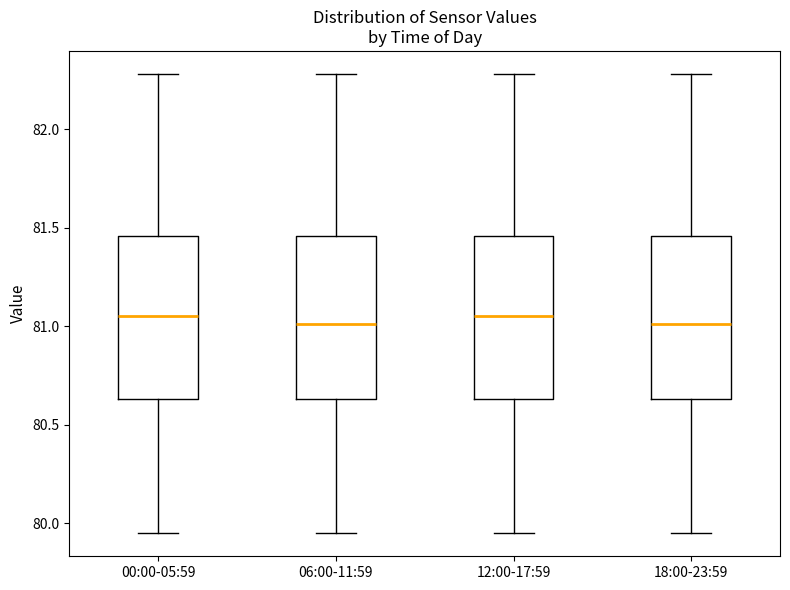

Reading left to right, transcribe this box plot: for each box, give where its median line is, the range the box spans, and where its two whiskers end, as read against the y-axis. The values are not printed on the chart, so give them approximately, as read against the axis.

00:00-05:59: median 81.05, box 80.65 to 81.45, whiskers 79.95 to 82.30
06:00-11:59: median 81.00, box 80.65 to 81.45, whiskers 79.95 to 82.30
12:00-17:59: median 81.05, box 80.65 to 81.45, whiskers 79.95 to 82.30
18:00-23:59: median 81.00, box 80.65 to 81.45, whiskers 79.95 to 82.30